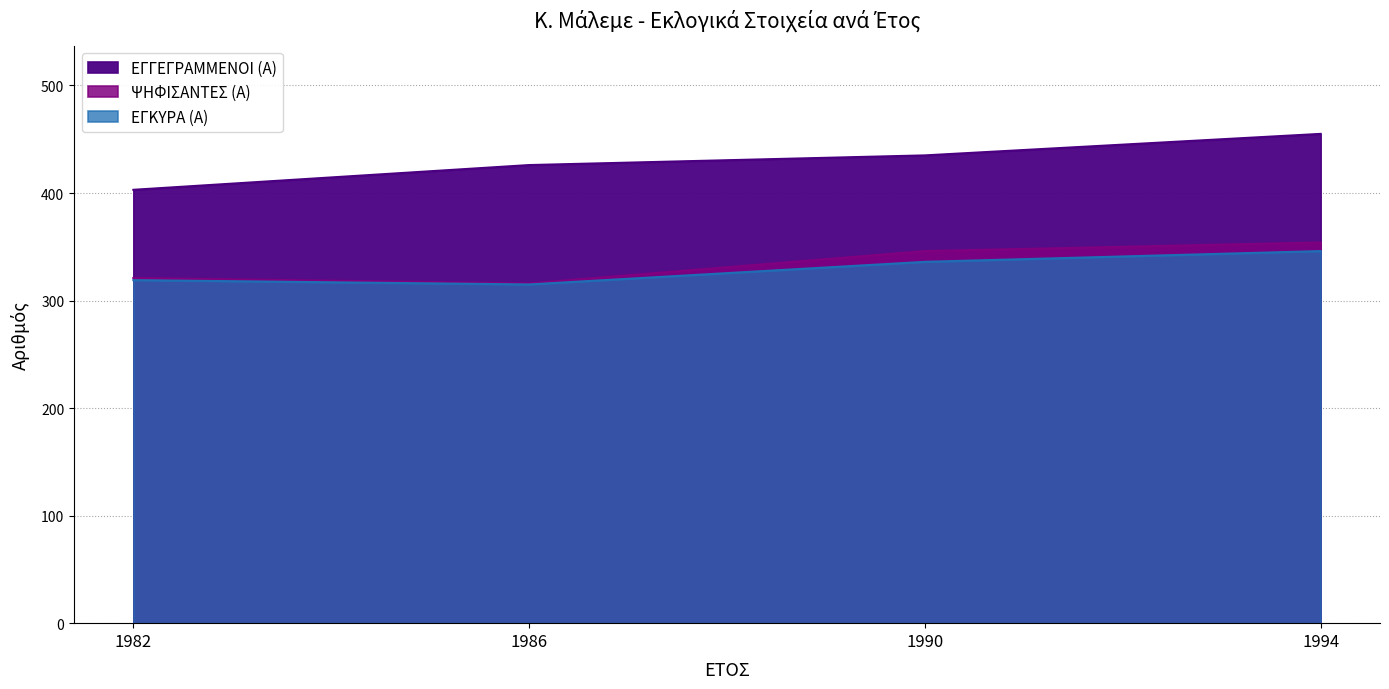

What is the difference between the highest and lowest values at 1994?

109